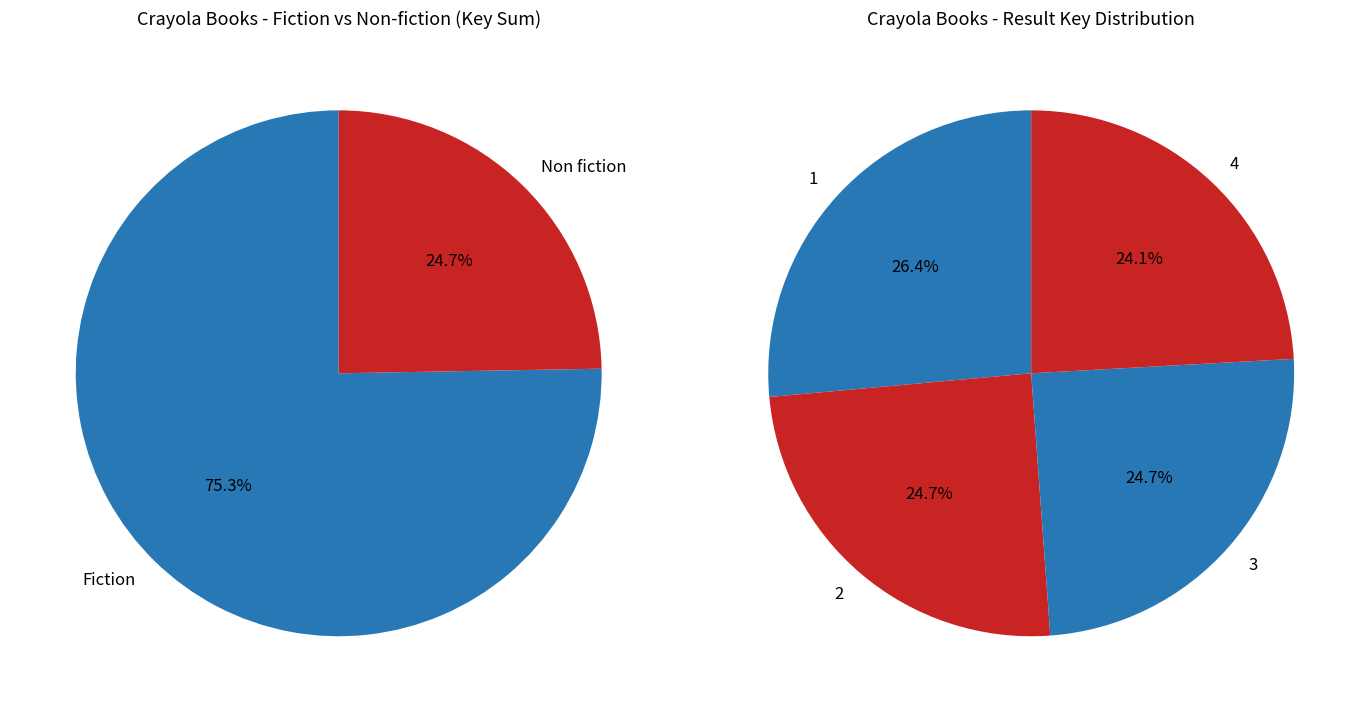

To the nearest percent, what is the combined percentage of 4 and 3?

49%